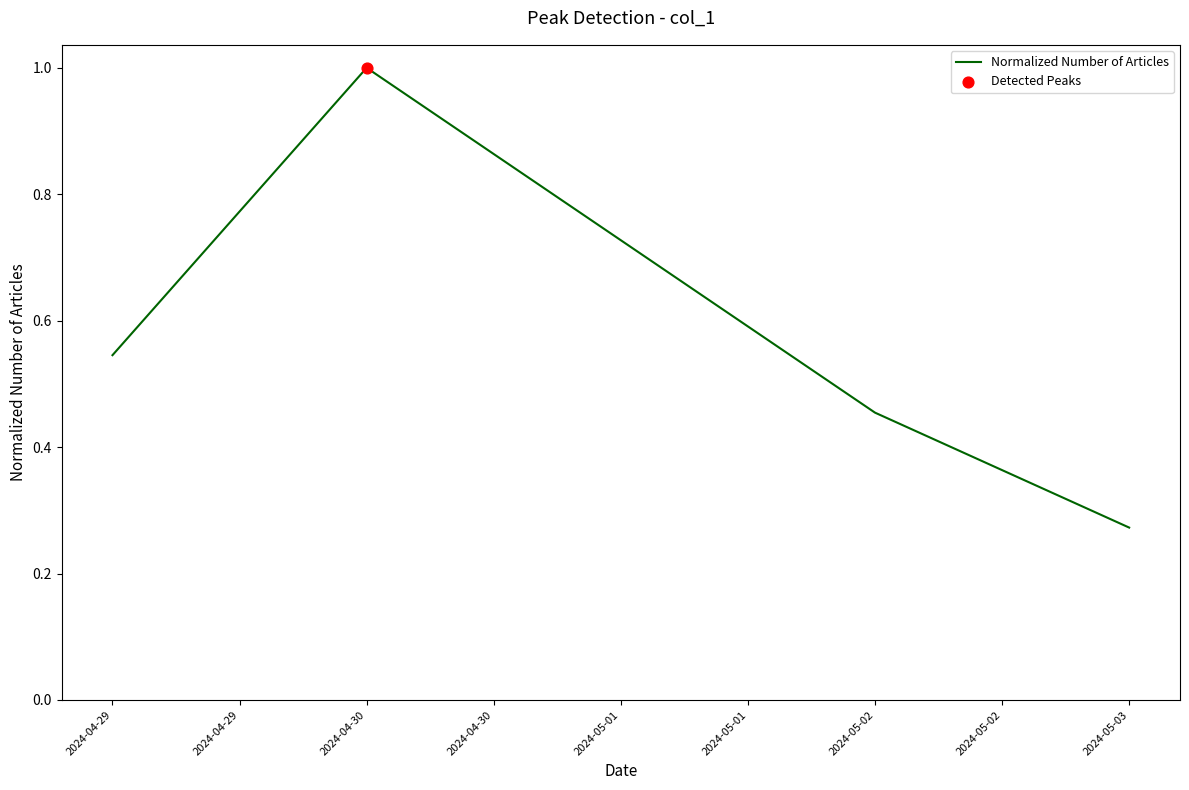

Between 2024-04-30 and 2024-04-29, which is larger?

2024-04-30